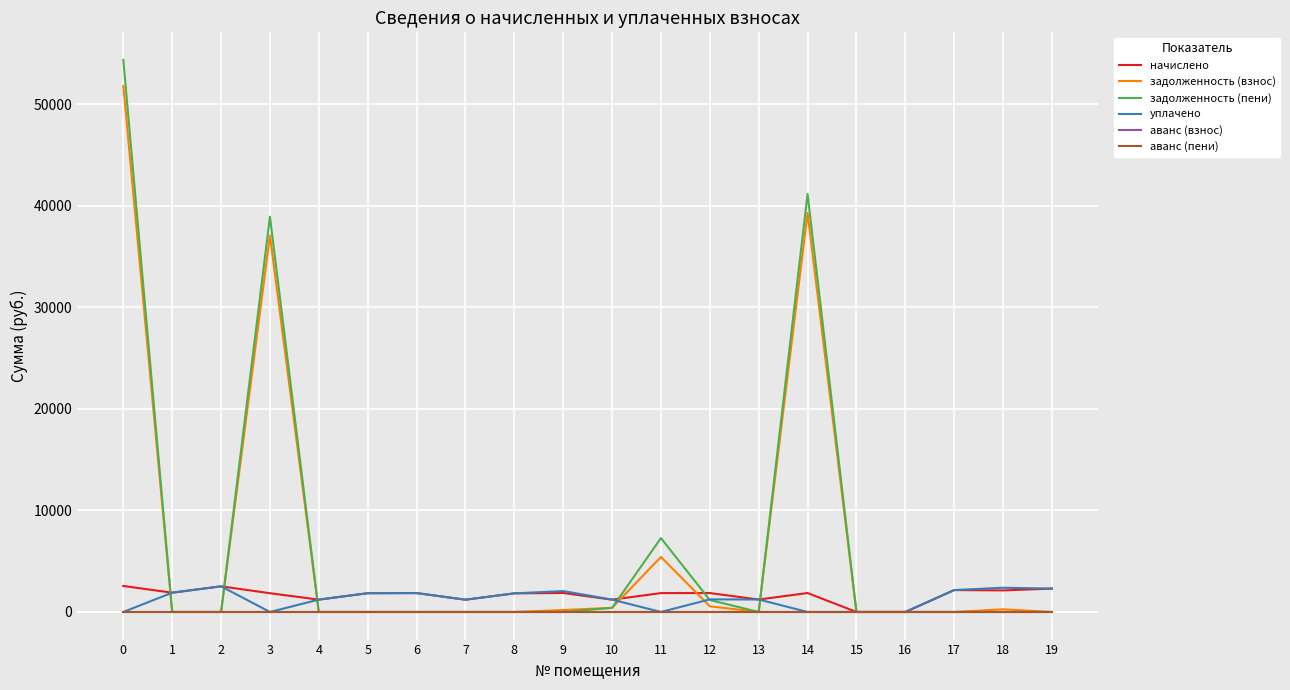

Between 2 and 17, which is larger?

2